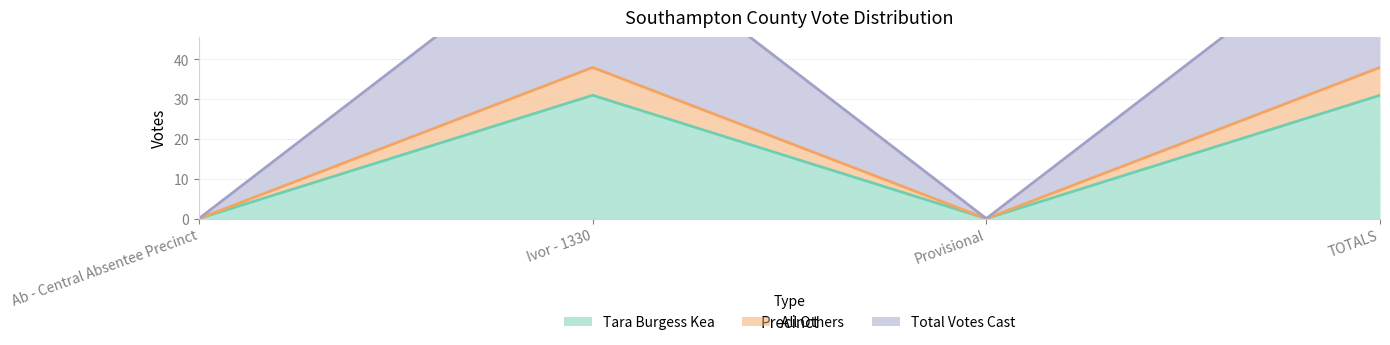

Rank the series by their average value, from highest to lowest.

Total Votes Cast, All Others, Tara Burgess Kea